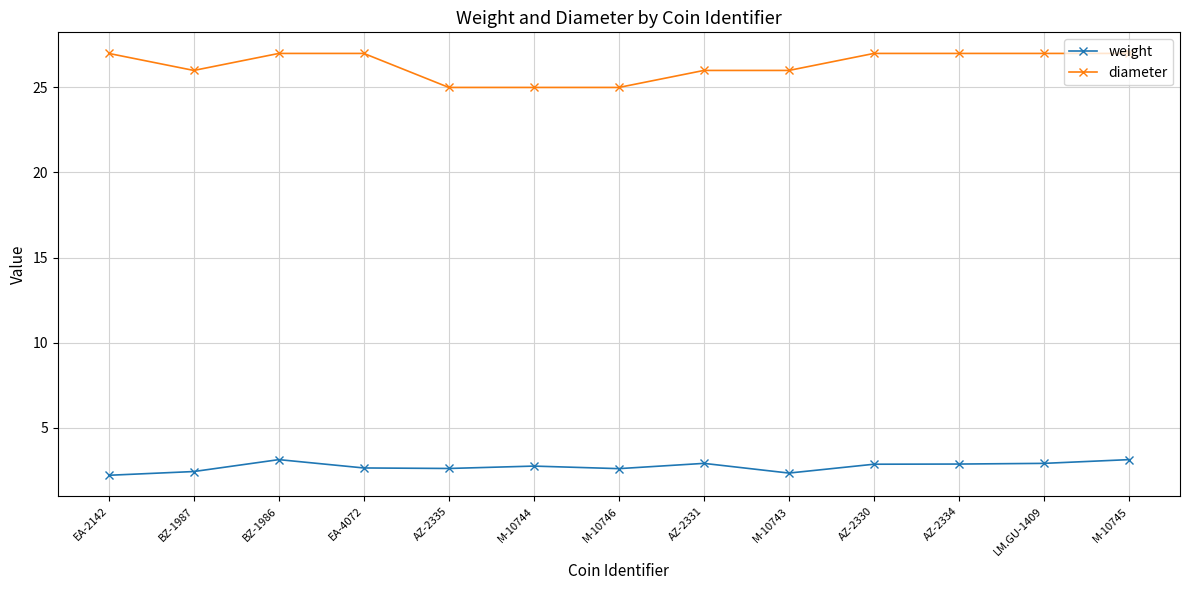

What position from the left is M-10745?

13